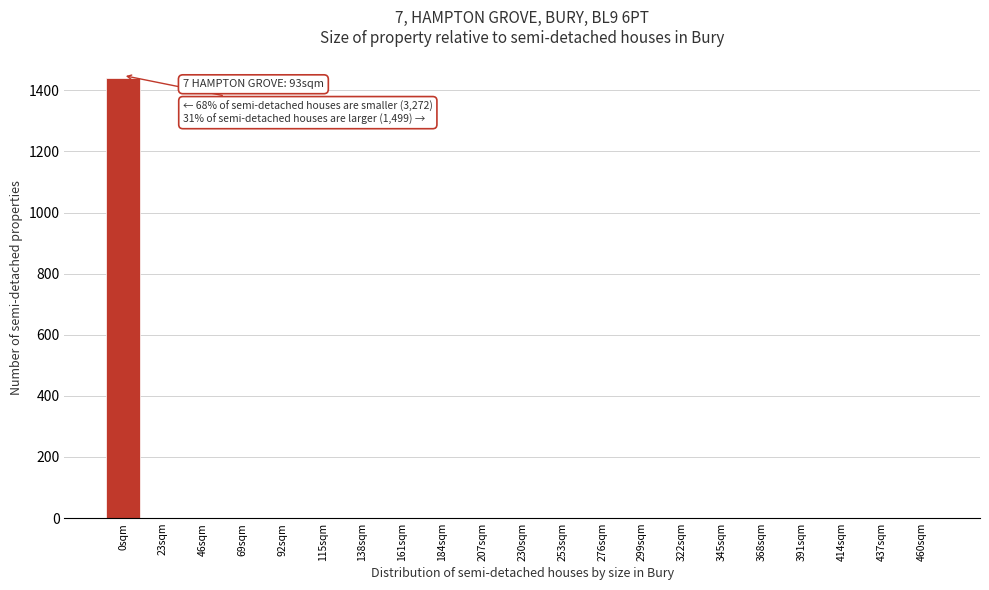

Reading left to right, extract all data points from this chart.

0sqm=1439	23sqm=0	46sqm=0	69sqm=0	92sqm=0	115sqm=0	138sqm=0	161sqm=0	184sqm=0	207sqm=0	230sqm=0	253sqm=0	276sqm=0	299sqm=0	322sqm=0	345sqm=0	368sqm=0	391sqm=0	414sqm=0	437sqm=0	460sqm=0